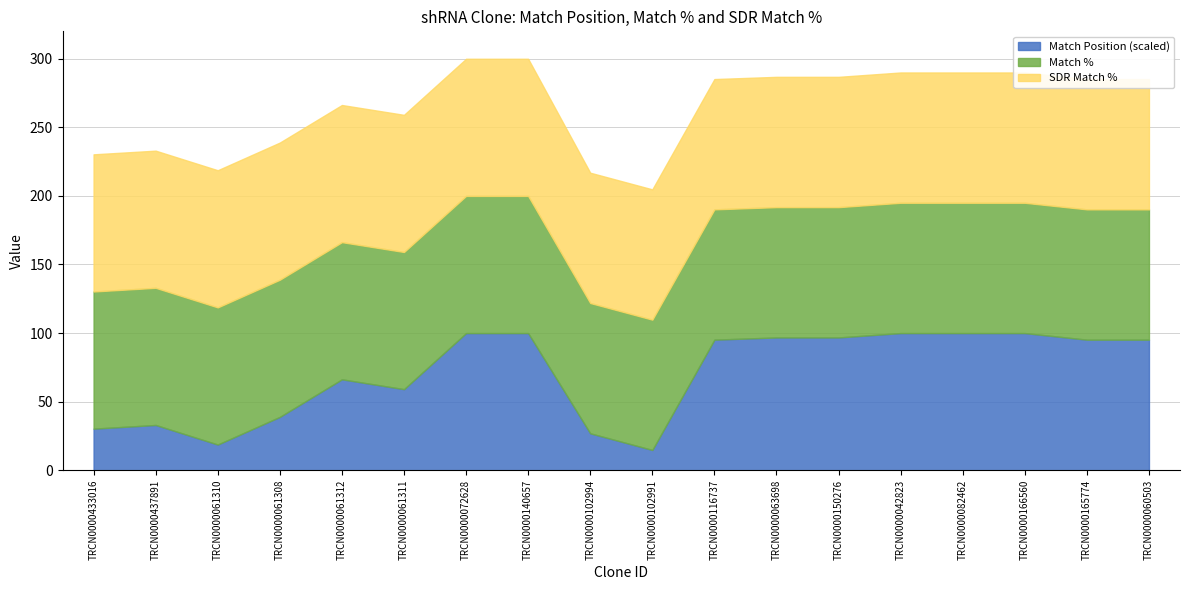

What is the label of the 9th point from the right?

TRCN0000102991